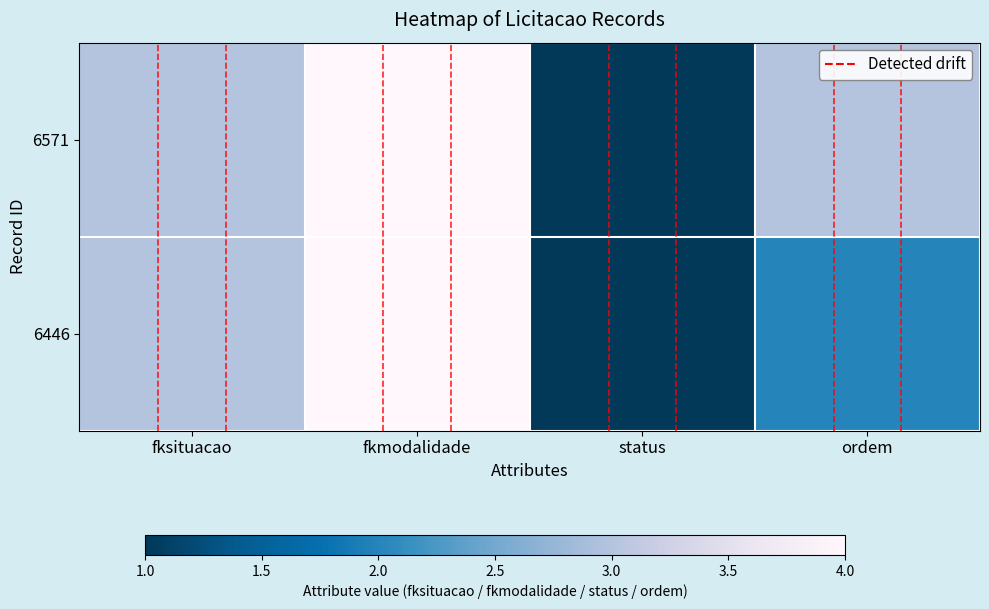

At which label does 6571 first exceed 3?

fkmodalidade